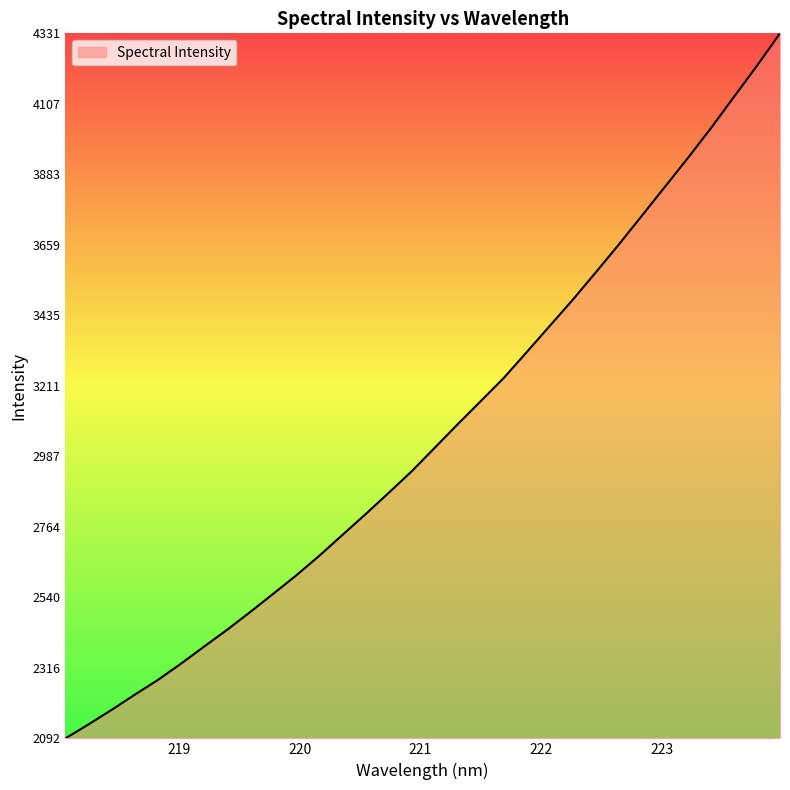

What is the smallest value displayed?

2092.5